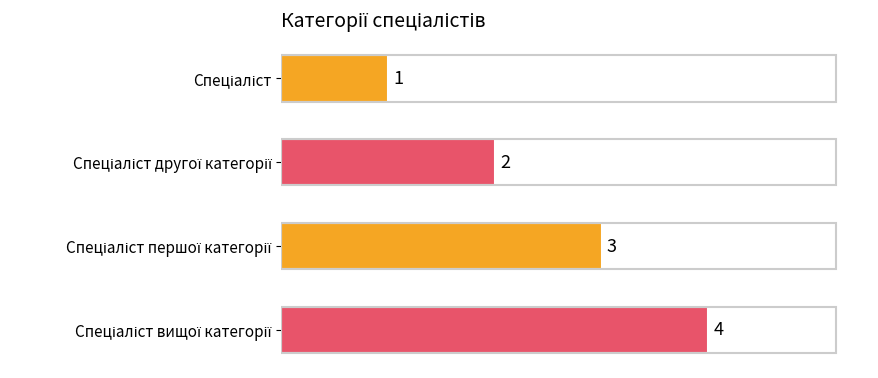

What is the difference between the maximum and minimum values?

3